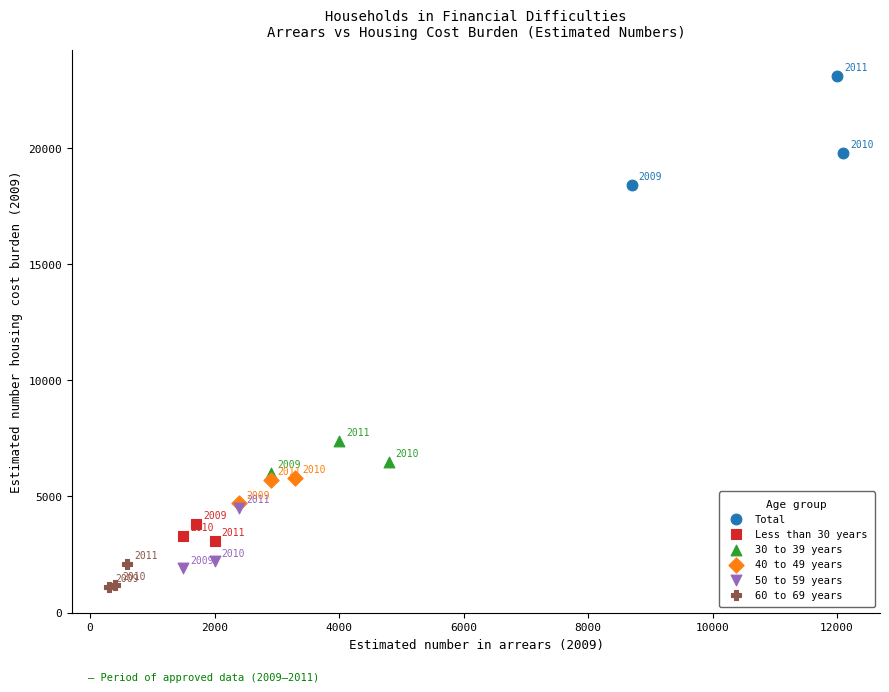

Which series has the widest spread of Y values?

Total